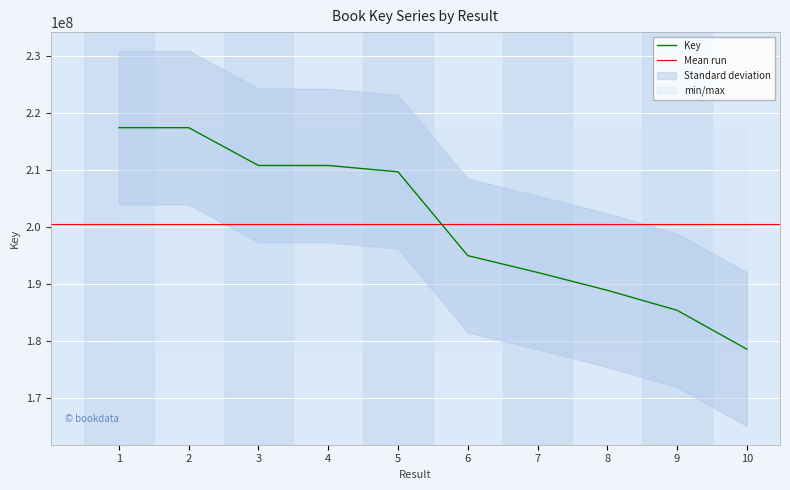

List the labels in order of value, largest first.

1, 2, 3, 4, 5, 6, 7, 8, 9, 10